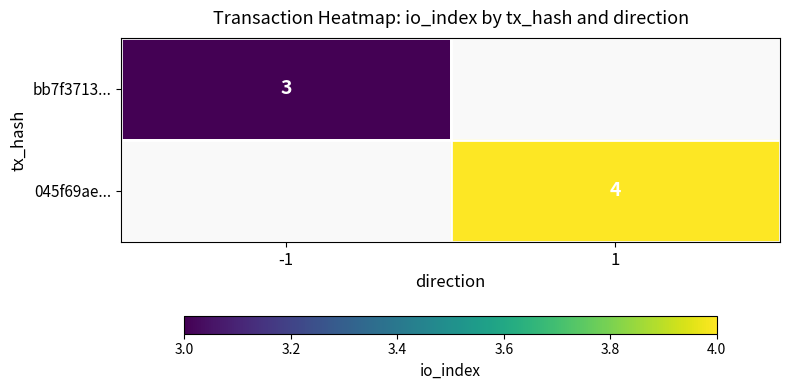

Is it true that 045f69ae... equals 4 at 1?

True